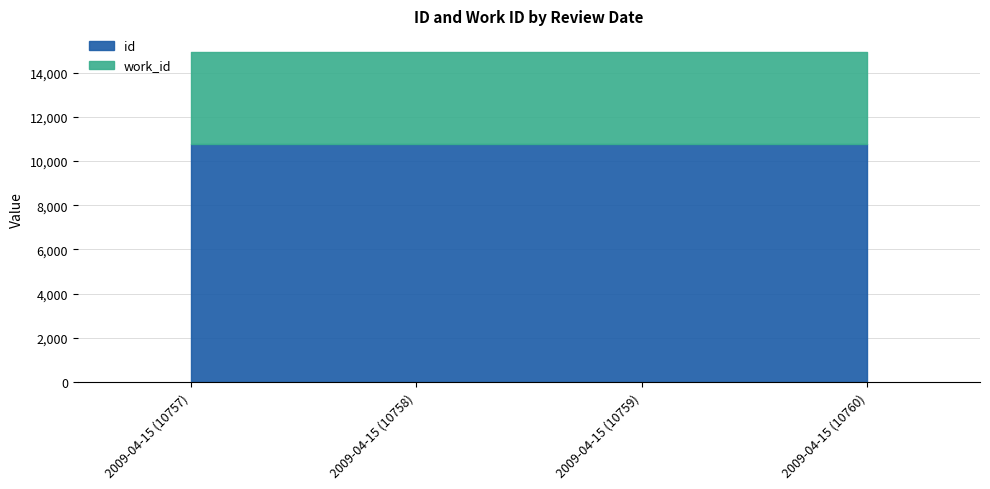

Which category has the highest value across all series?

2009-04-15 (10760)